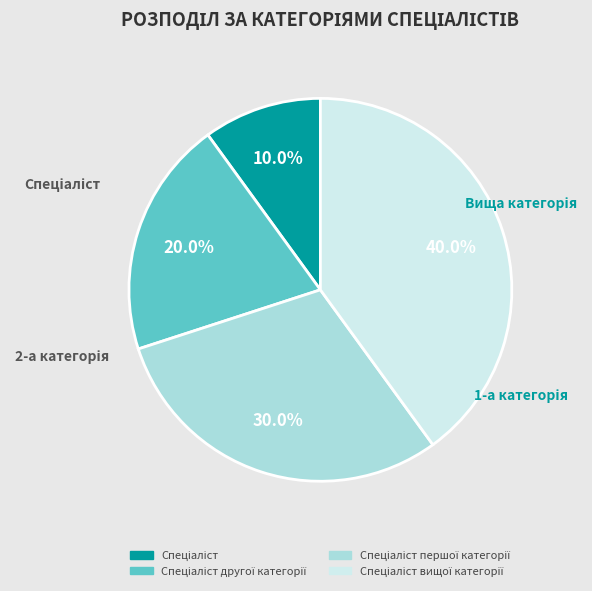

Is there a majority slice in this chart?

No